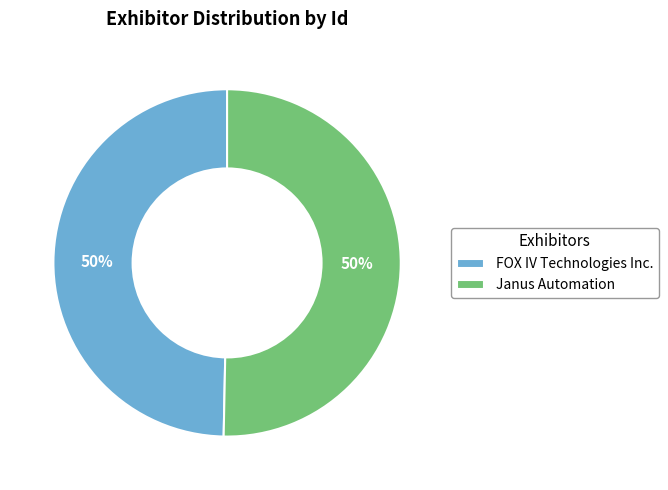

How many slices are in this pie chart?

2